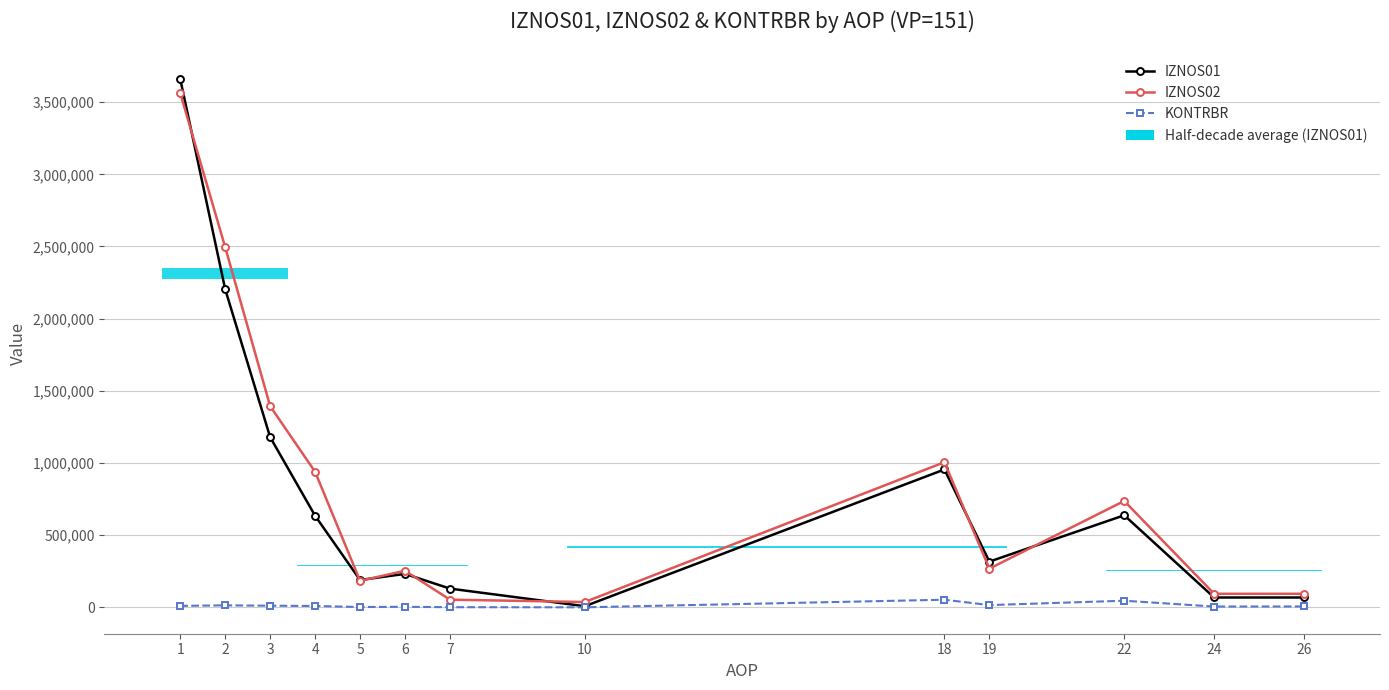

At which category does the chart reach its peak across all series?

1